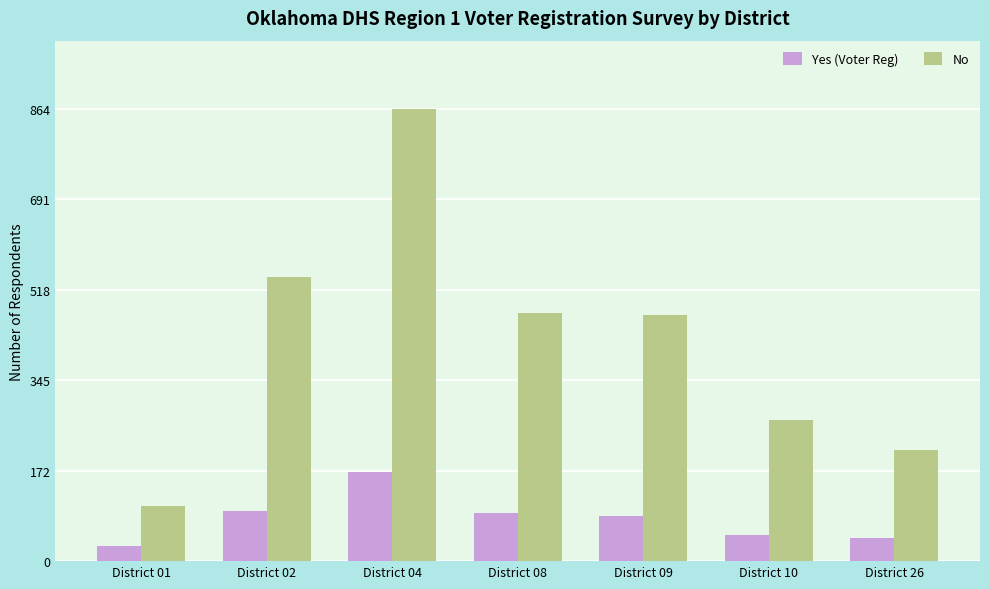

At which label does Yes (Voter Reg) reach its minimum?

District 01